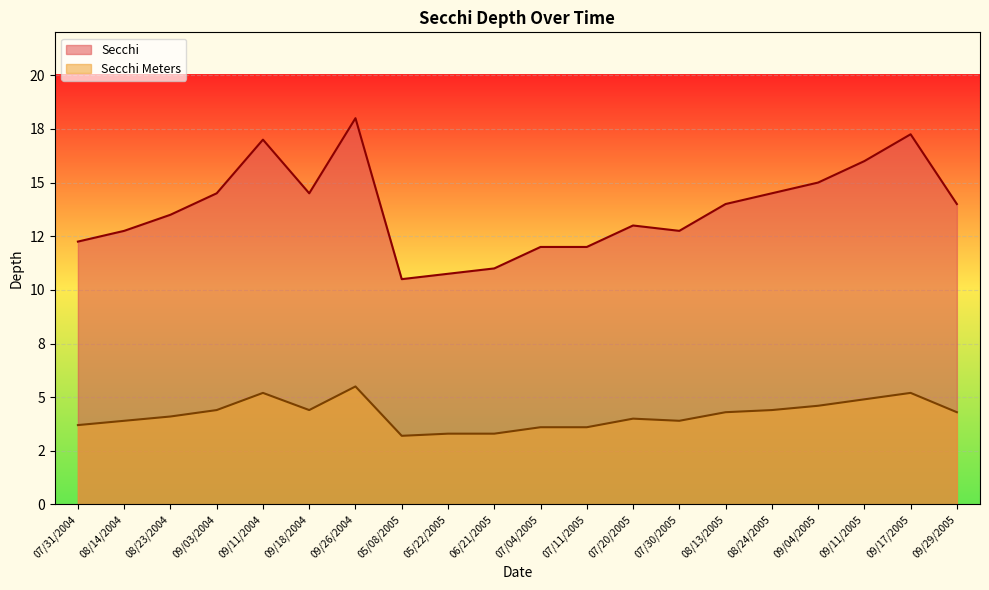

Is the value of Secchi Meters at 09/11/2004 greater than the value of Secchi at 08/13/2005?

No